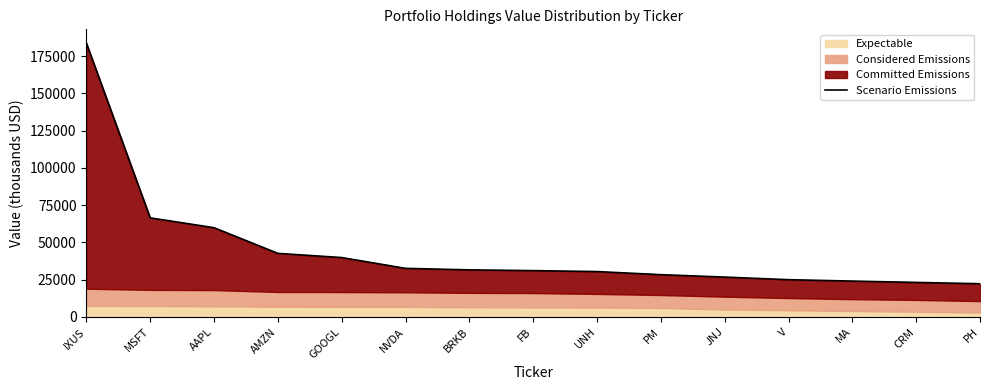

What is the label of the 12th point from the left?

V